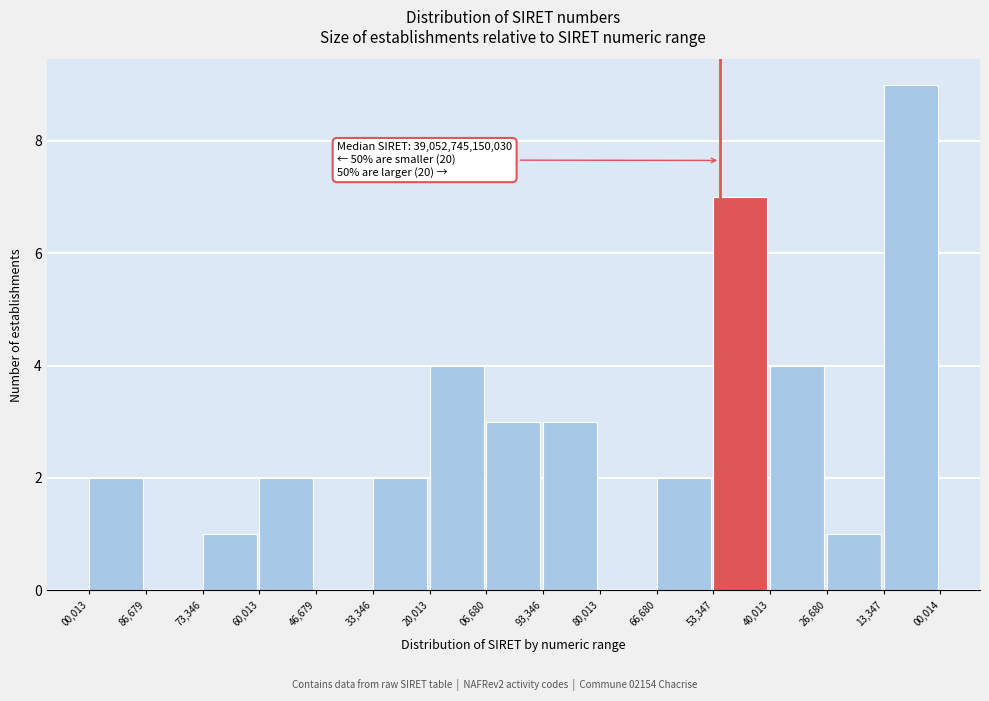

Reading left to right, list all the values displayed in this chart.

00,013=2	86,679=0	73,346=1	60,013=2	46,679=0	33,346=2	20,013=4	06,680=3	93,346=3	80,013=0	66,680=2	53,347=7	40,013=4	26,680=1	13,347=9